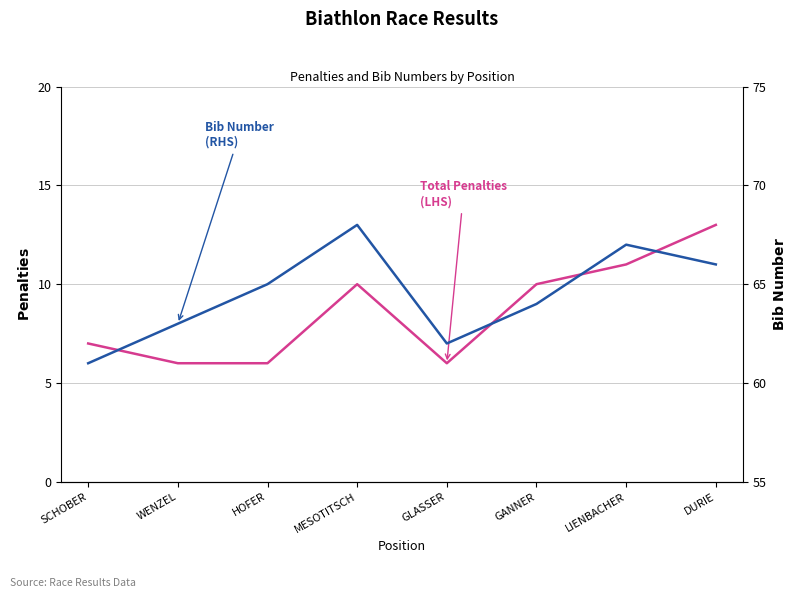

What is the label of the 1st point from the right?

DURIE